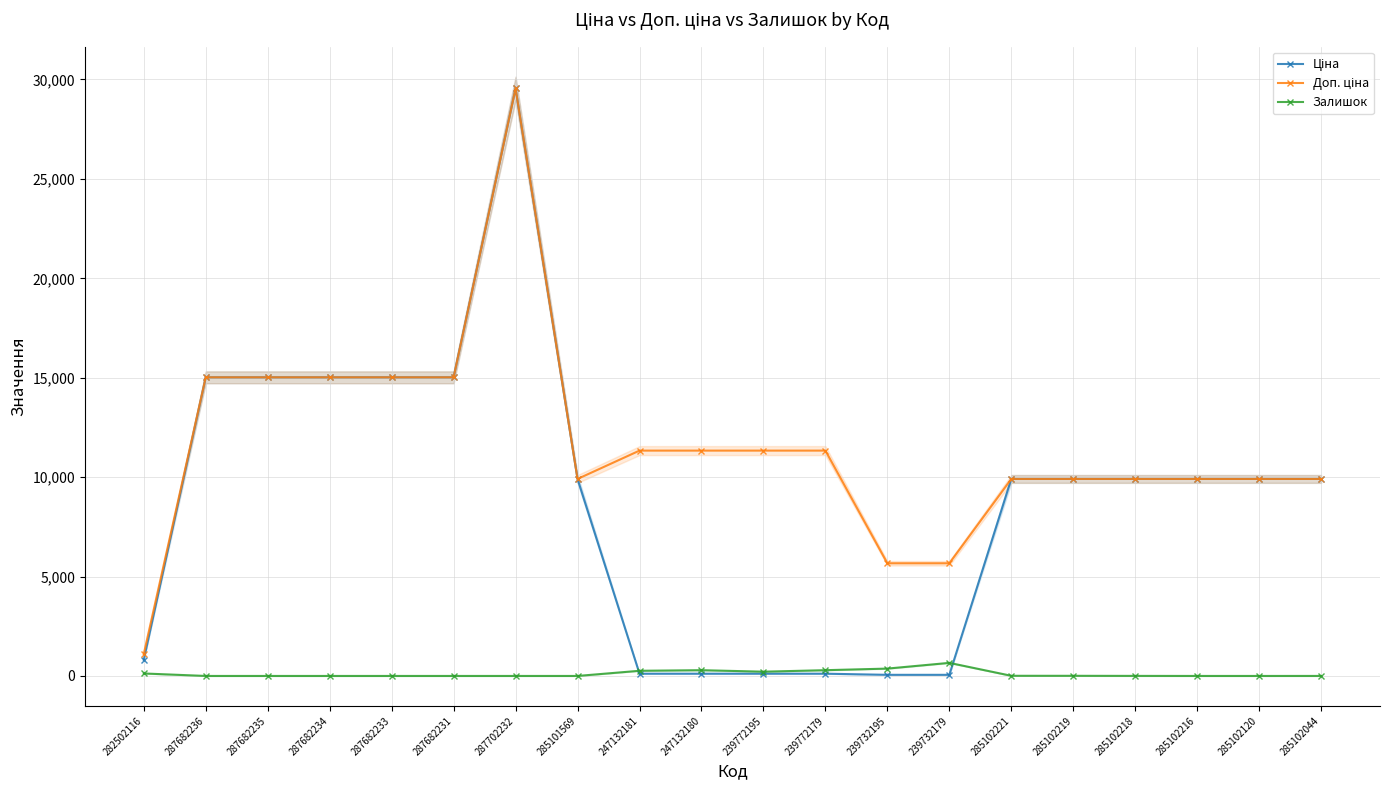

Between 239732195 and 239732179, which series saw the biggest shift?

Залишок